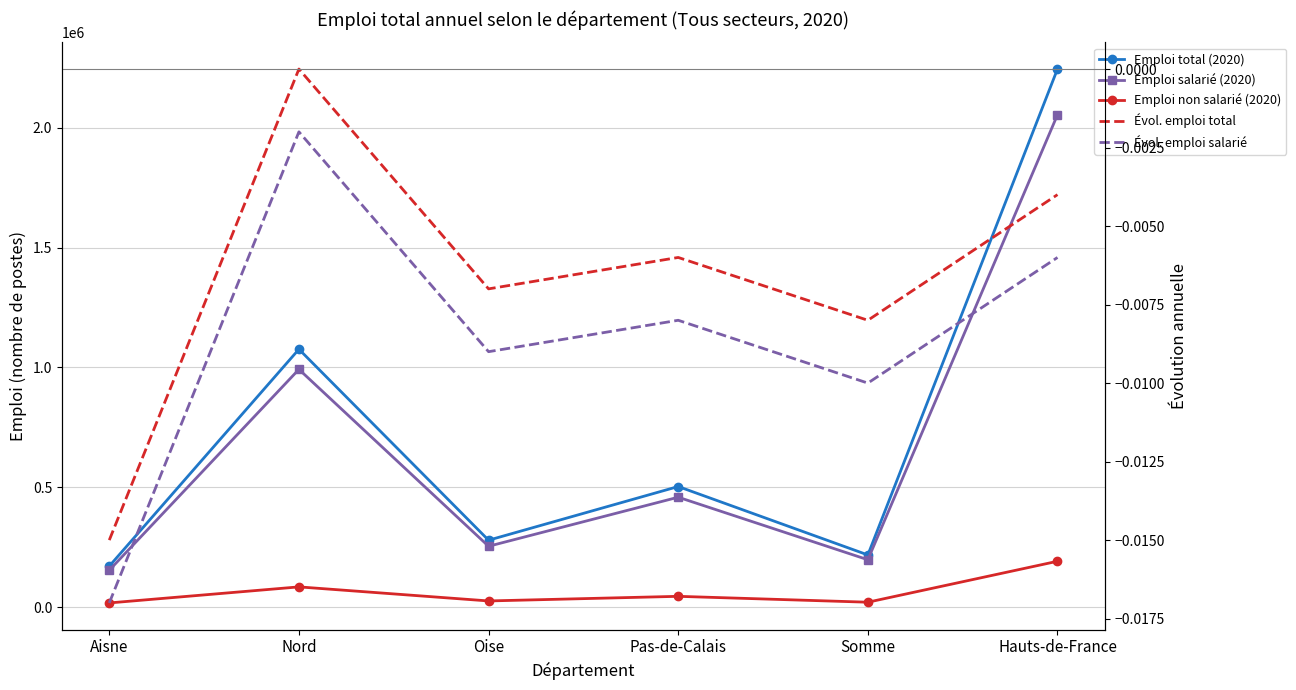

How many lines are shown in the chart?

5